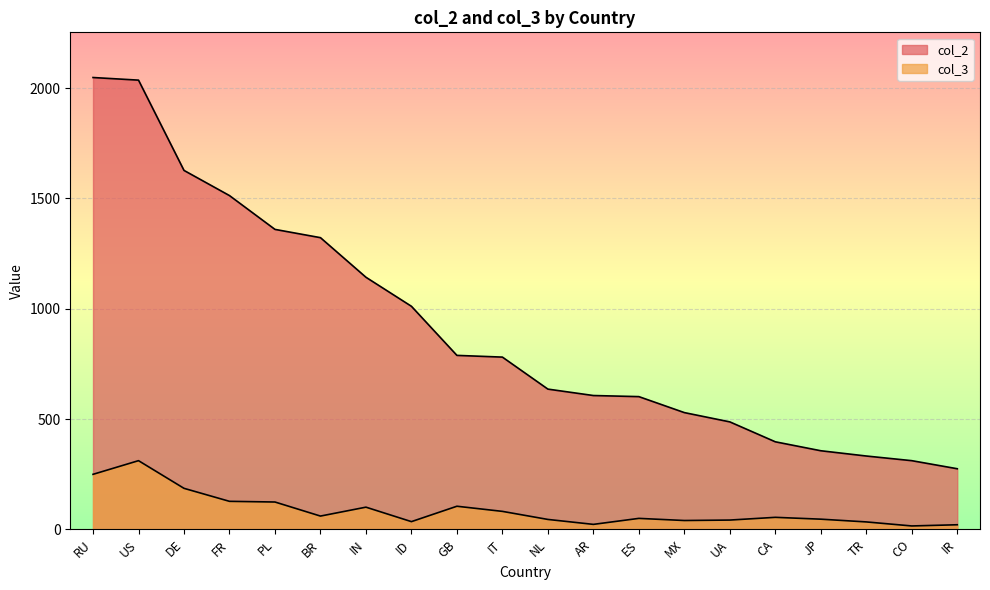

Where is the first local minimum for col_3?

BR